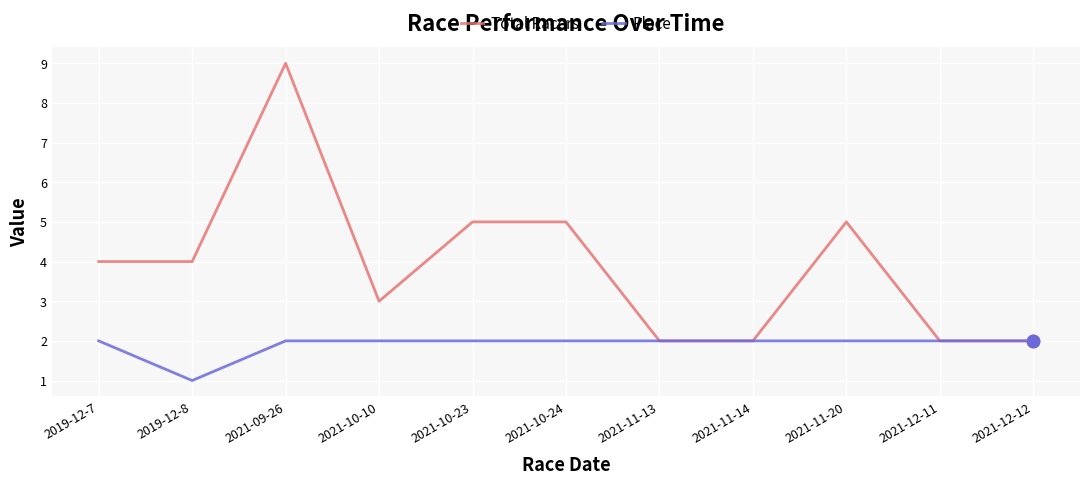

What are all the series names shown in the legend?

Total Racers, Place